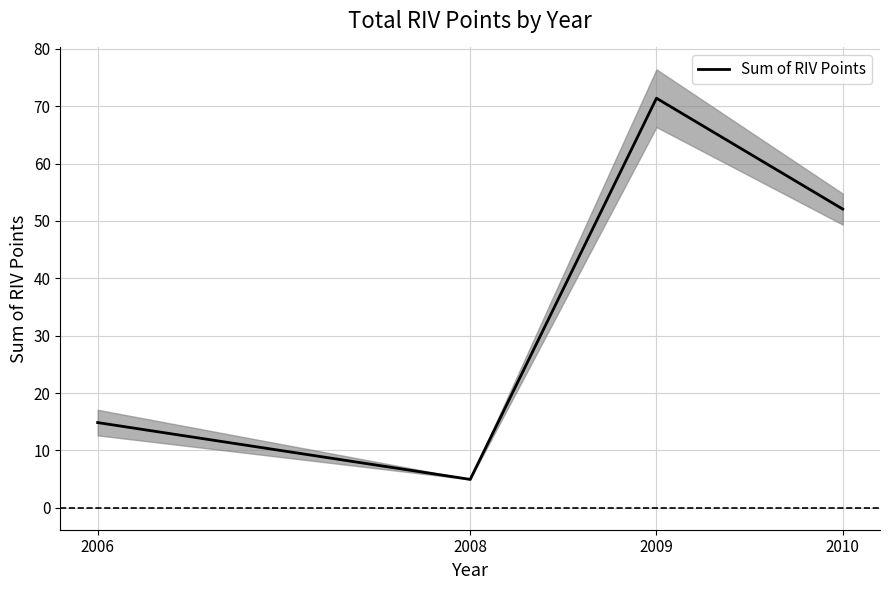

How many values are below 52?

2